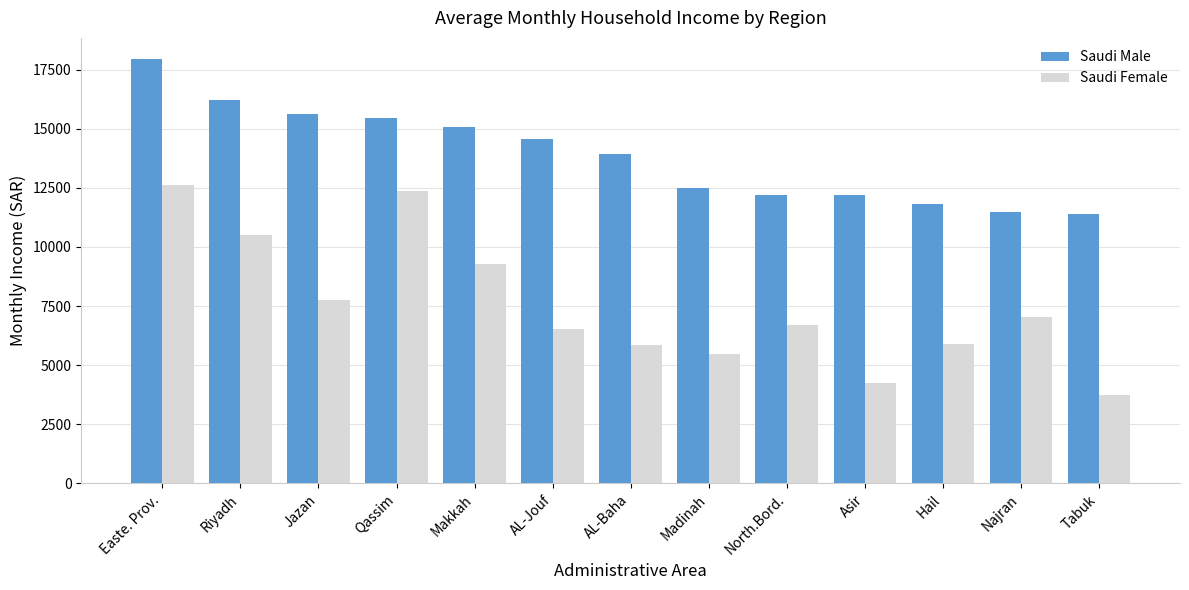

Does the chart contain stacked bars?

No